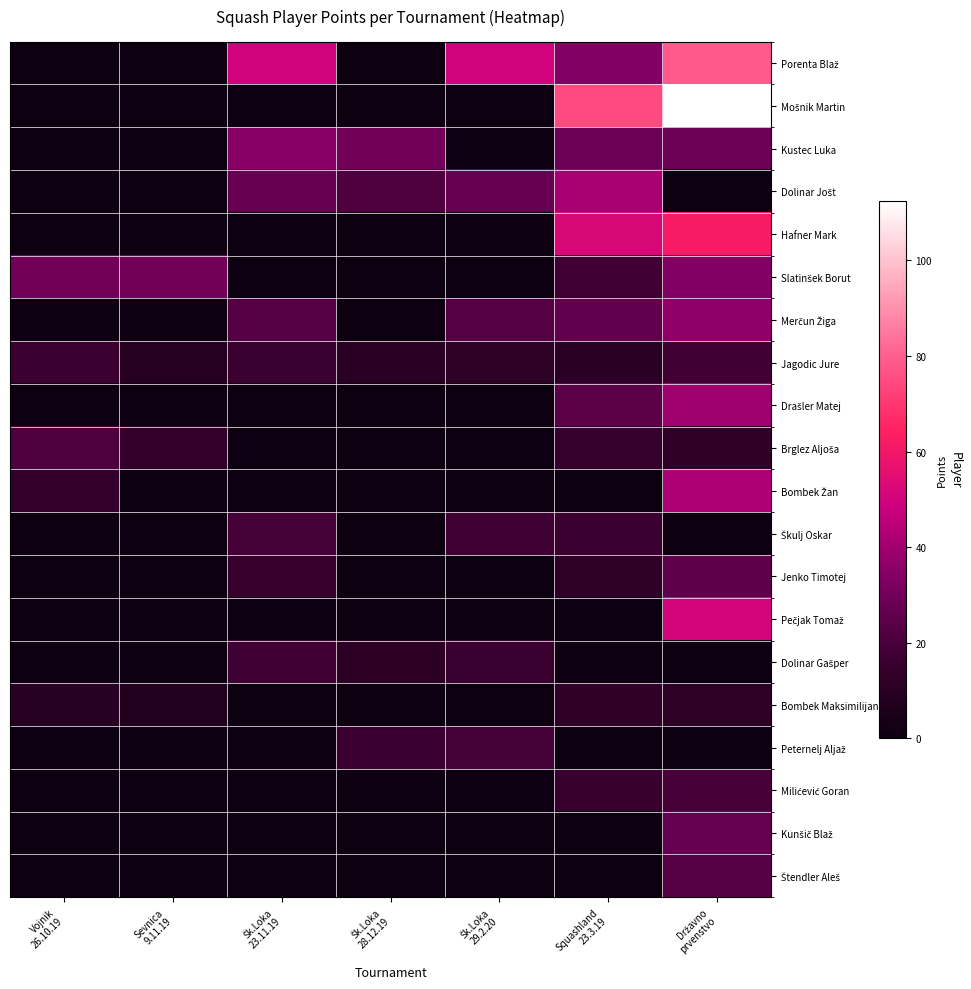

Which series changed the most between Sevnica 9.11.19 and Squashland 23.3.19?

Mošnik Martin